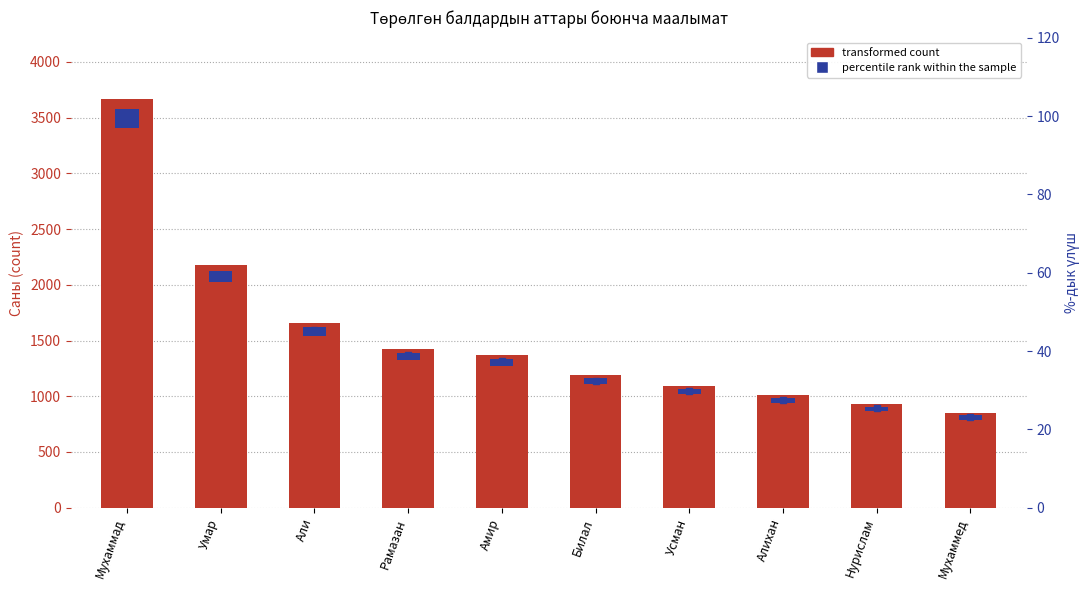

Is the value of %-дык үлүш at Мухаммад greater than the value of Саны at Рамазан?

No